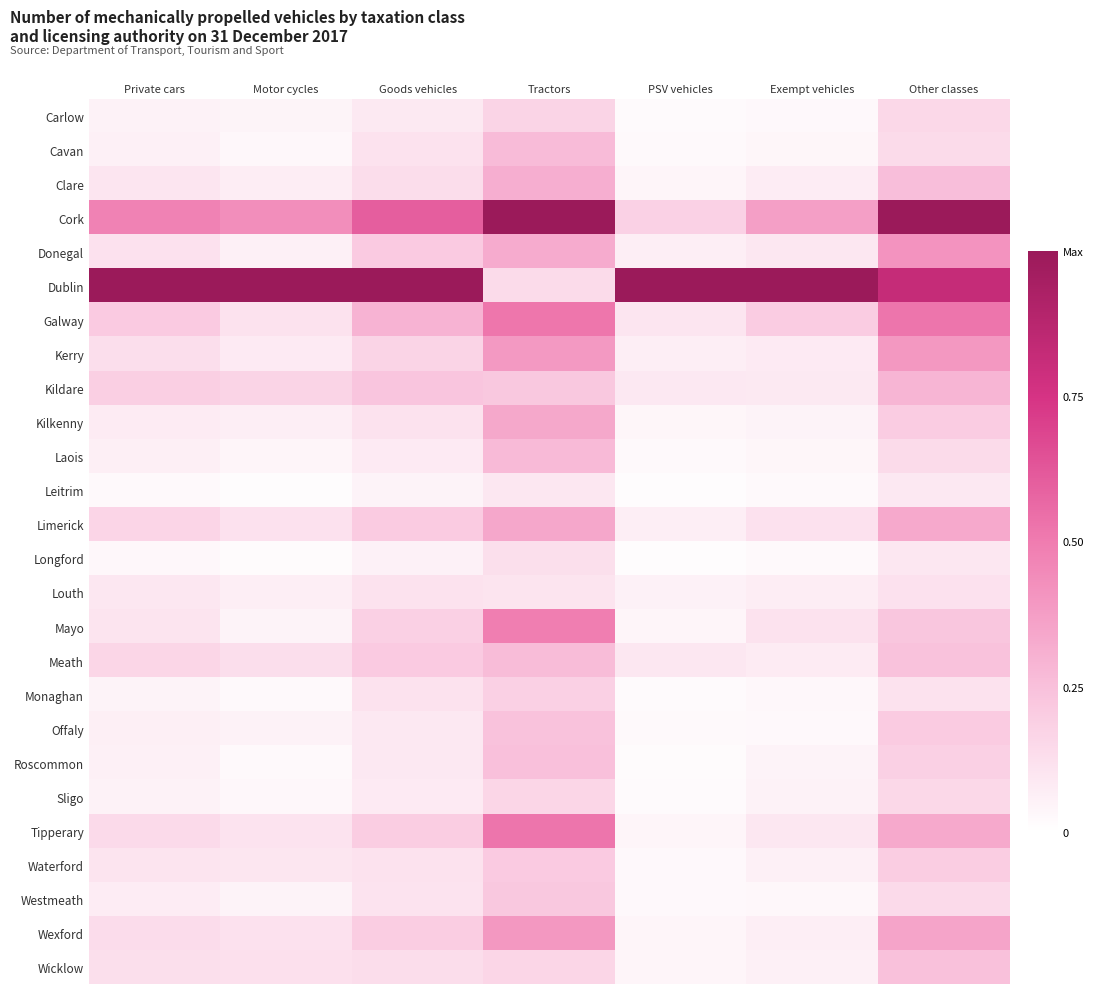

What is the spread (max minus min) of values at Private cars?

1.0